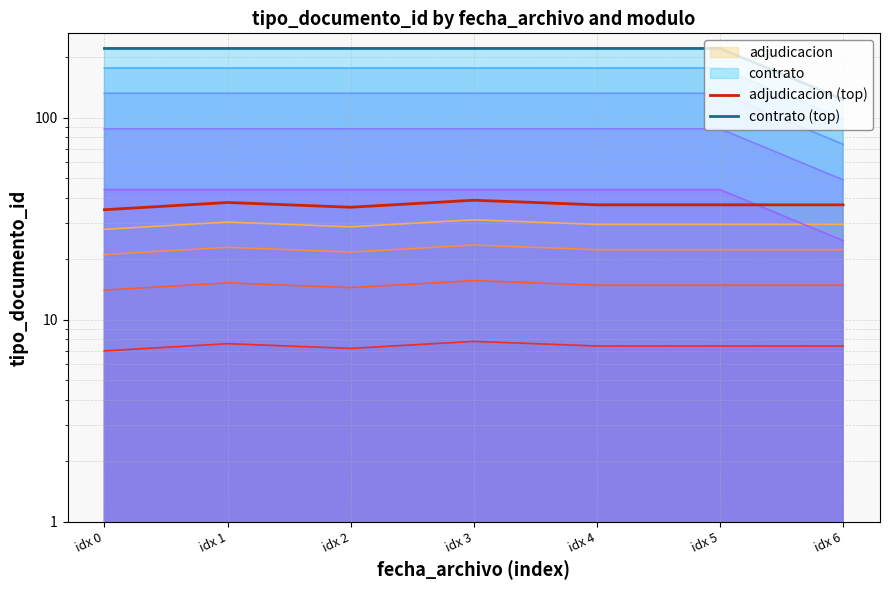

Reading left to right, extract all data points from this chart.

adjudicacion (top): 35	38	36	39	37	37	37
contrato (top): 220	220	220	220	220	220	123